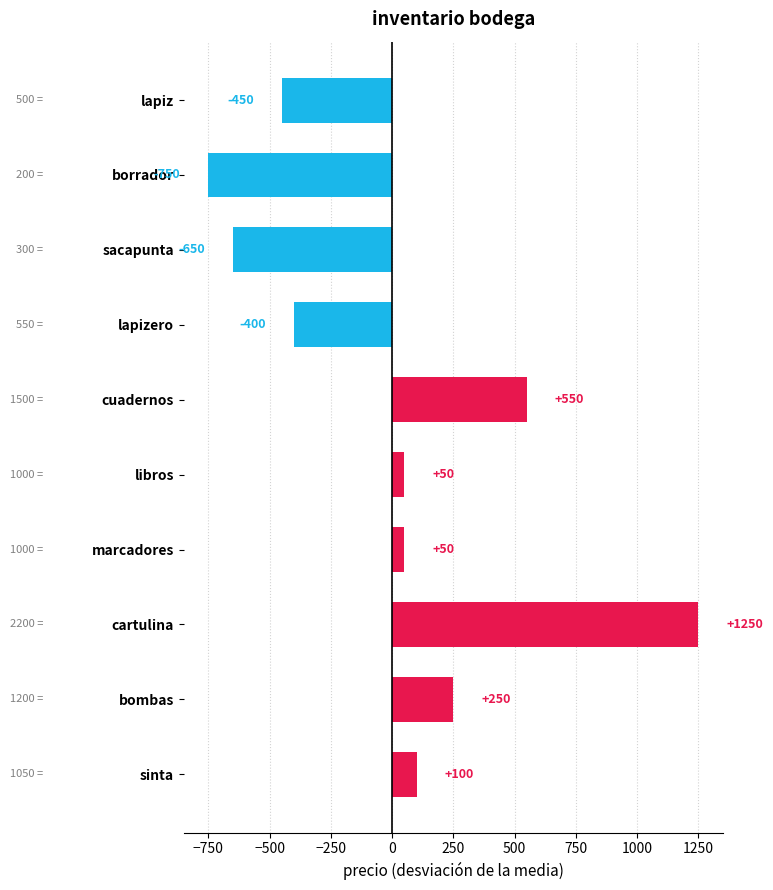

Where is the data nearest to the value 250?

bombas